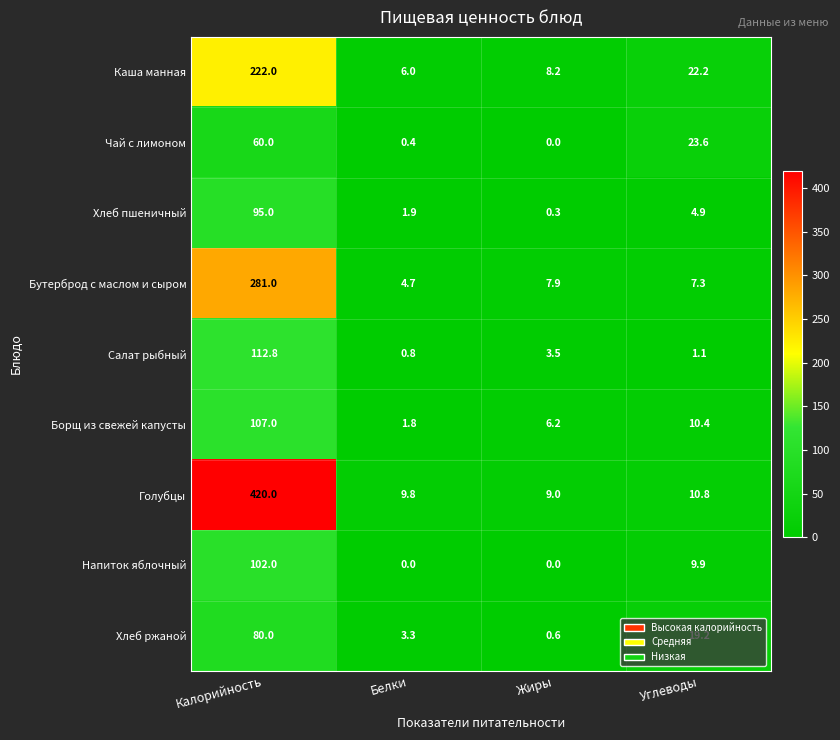

The value of Хлеб пшеничный at Углеводы is 2.3. True or false?

False